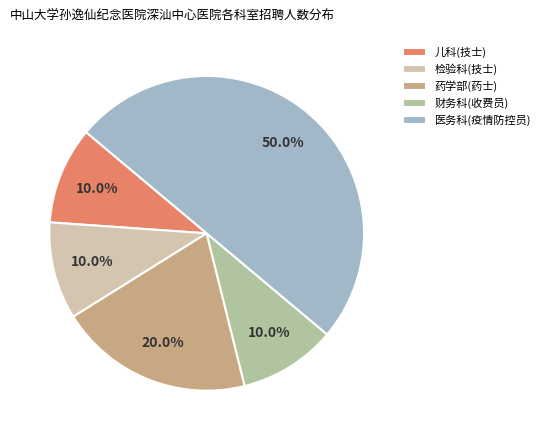

To the nearest percent, what is the average slice percentage?

20%